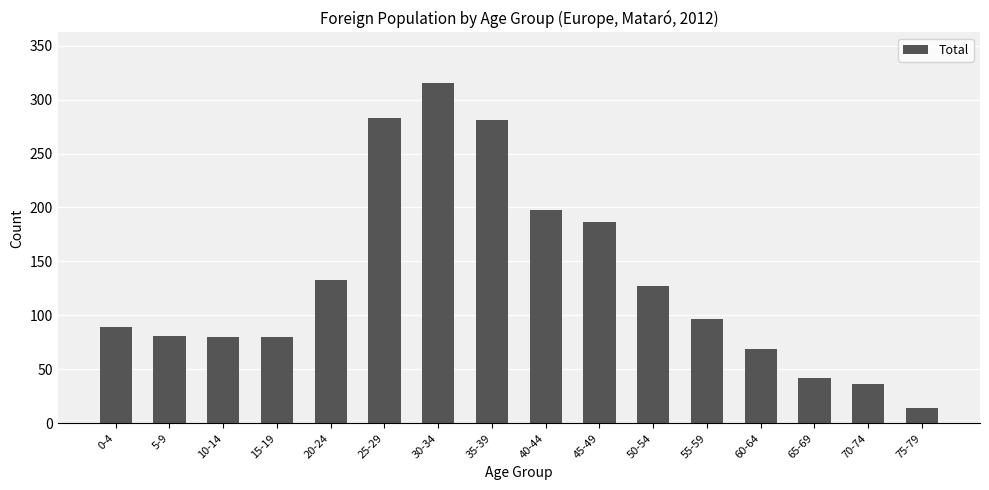

Count the number of data series in this chart.

1